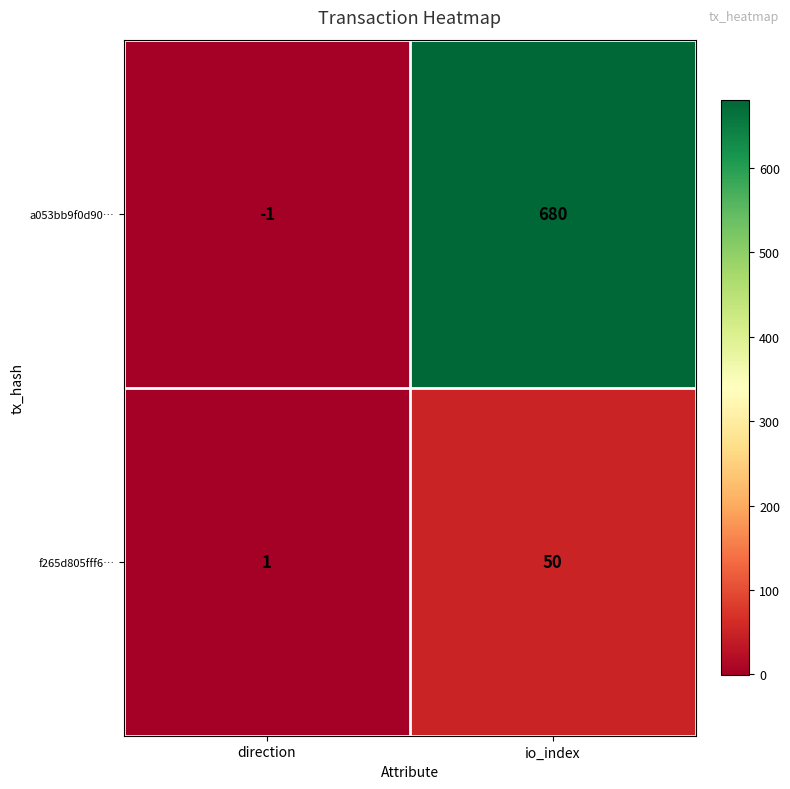

What is the sum of the f265d805fff6… values at io_index and direction?

51